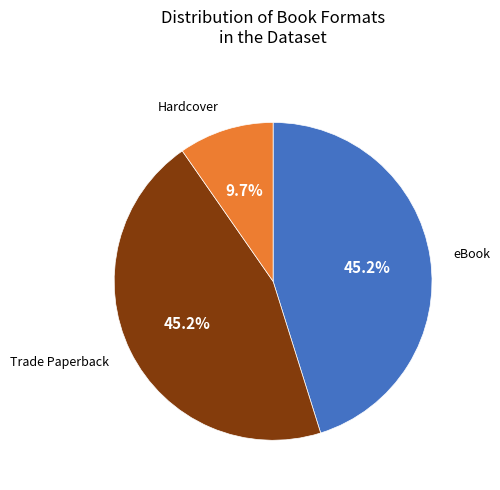

To the nearest percent, what is the difference between the largest and smallest slice percentages?

35%